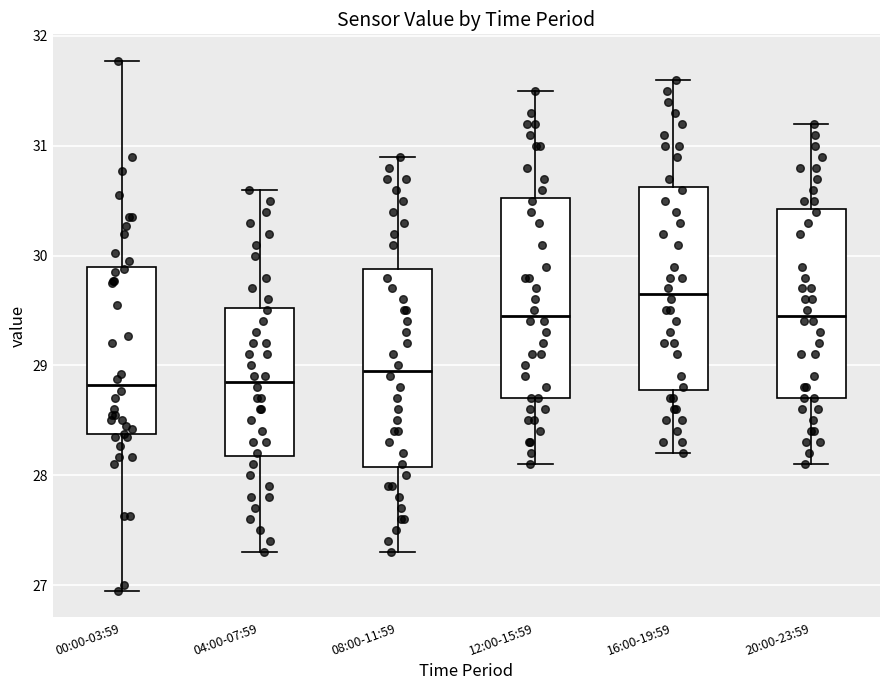

Which box has the highest median line?

16:00-19:59